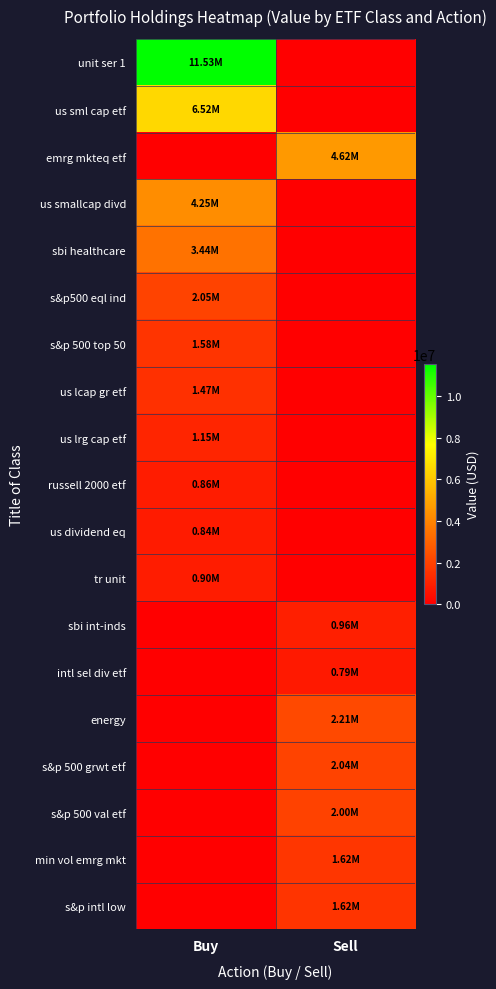

Reading left to right, what are all the values shown in this chart?

unit ser 1: Buy=11530000	Sell=0
us sml cap etf: Buy=6517000	Sell=0
emrg mkteq etf: Buy=0	Sell=4622000
us smallcap divd: Buy=4252000	Sell=0
sbi healthcare: Buy=3441000	Sell=0
s&p500 eql ind: Buy=2052000	Sell=0
s&p 500 top 50: Buy=1583000	Sell=0
us lcap gr etf: Buy=1471000	Sell=0
us lrg cap etf: Buy=1149000	Sell=0
russell 2000 etf: Buy=860000	Sell=0
us dividend eq: Buy=844000	Sell=0
tr unit: Buy=897000	Sell=0
sbi int-inds: Buy=0	Sell=960000
intl sel div etf: Buy=0	Sell=792000
energy: Buy=0	Sell=2209000
s&p 500 grwt etf: Buy=0	Sell=2038000
s&p 500 val etf: Buy=0	Sell=2003000
min vol emrg mkt: Buy=0	Sell=1624000
s&p intl low: Buy=0	Sell=1619000